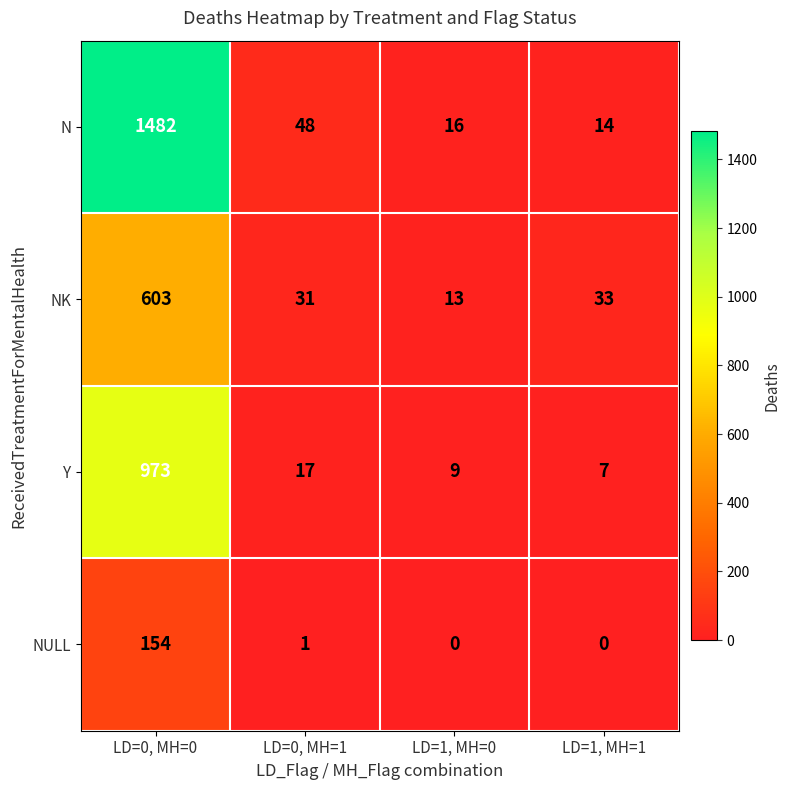

Reading left to right, transcribe all the data shown in this chart.

N: 1482	48	16	14
NK: 603	31	13	33
Y: 973	17	9	7
NULL: 154	1	0	0